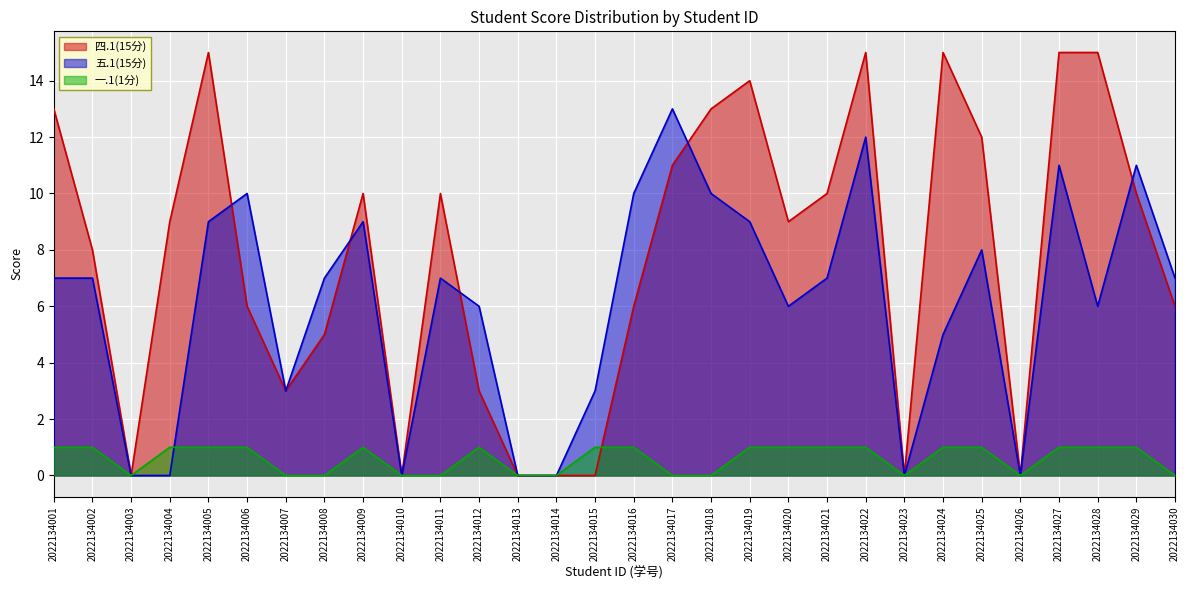

At which category does the chart reach its minimum across all series?

2022134003